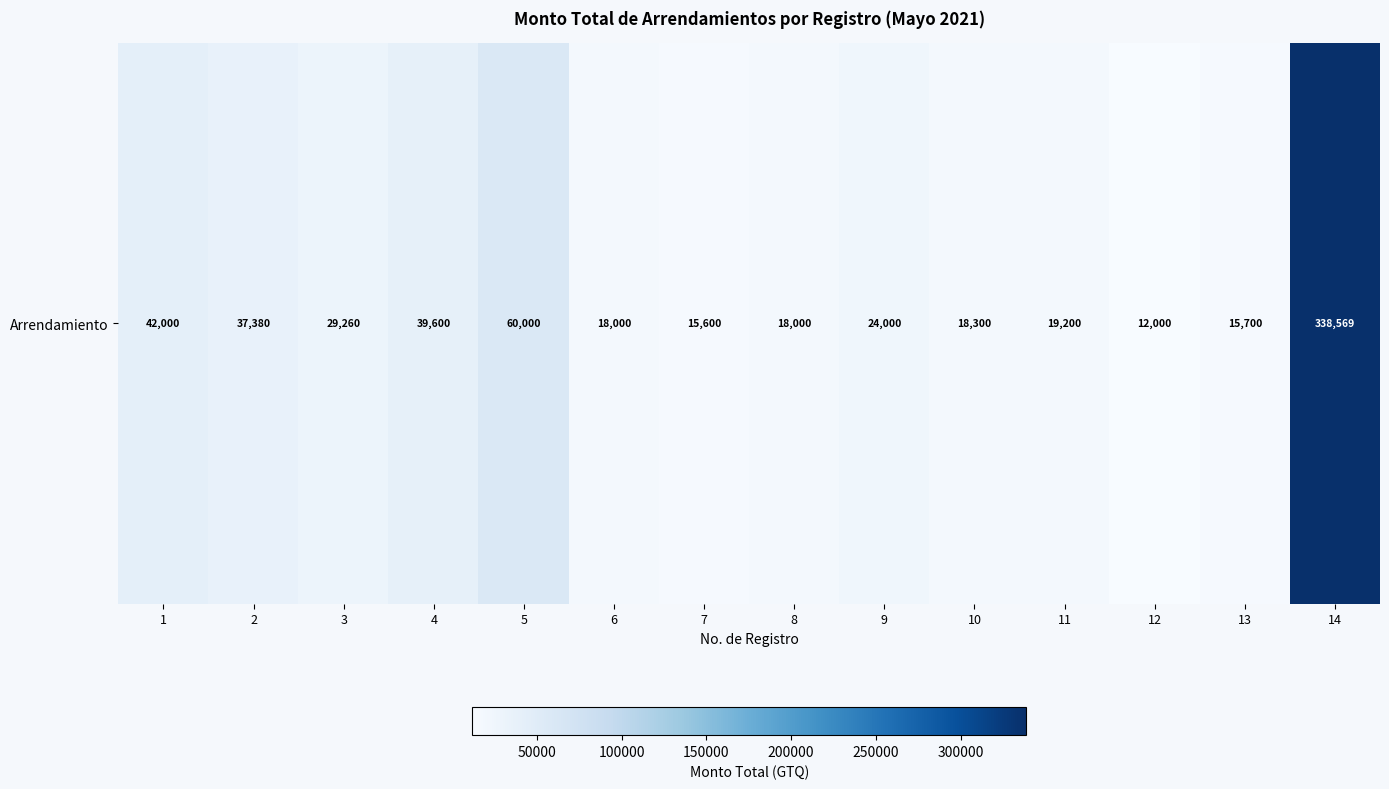

True or false: the data shows 29289.3 at 5.

False